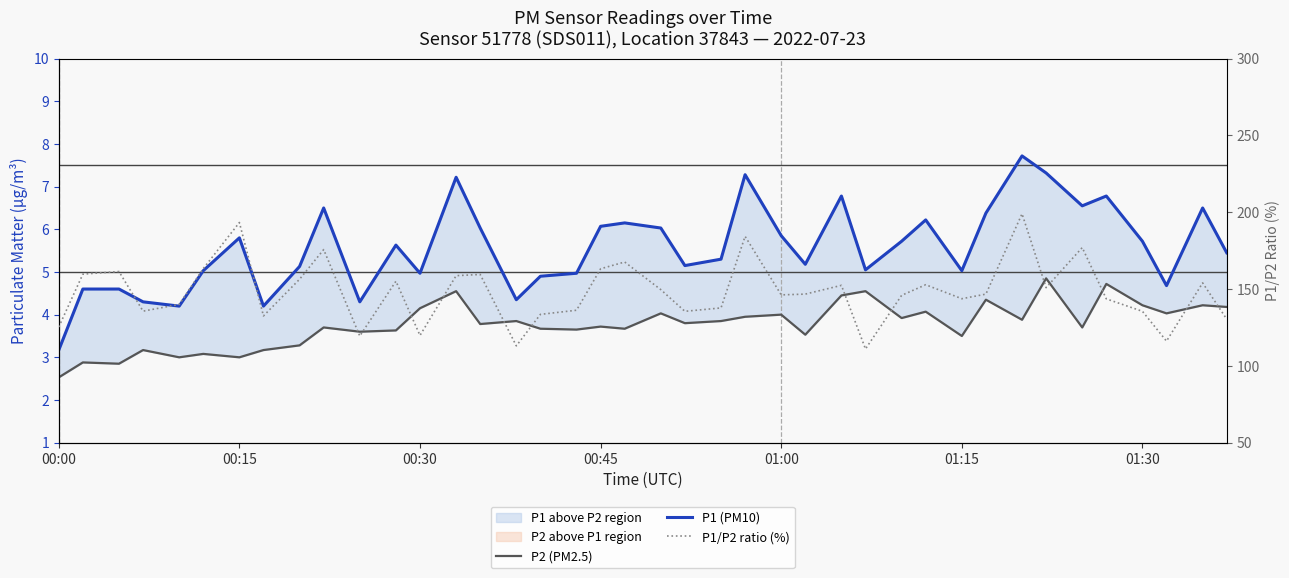

At how many categories does at least one series exceed 49?

40